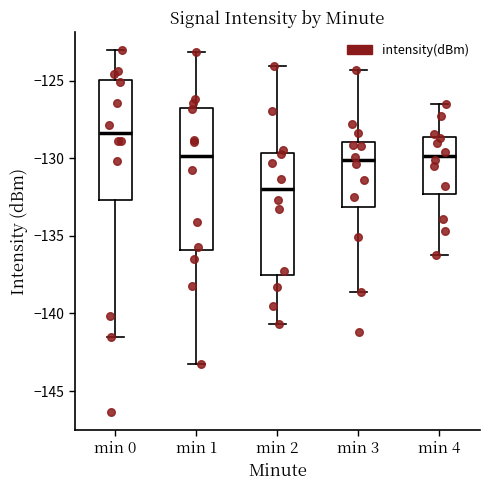

Where does the median line of the box for min 3 sit on the y-axis? The values are not printed on the chart, so give them approximately, as read against the axis.

-130.0